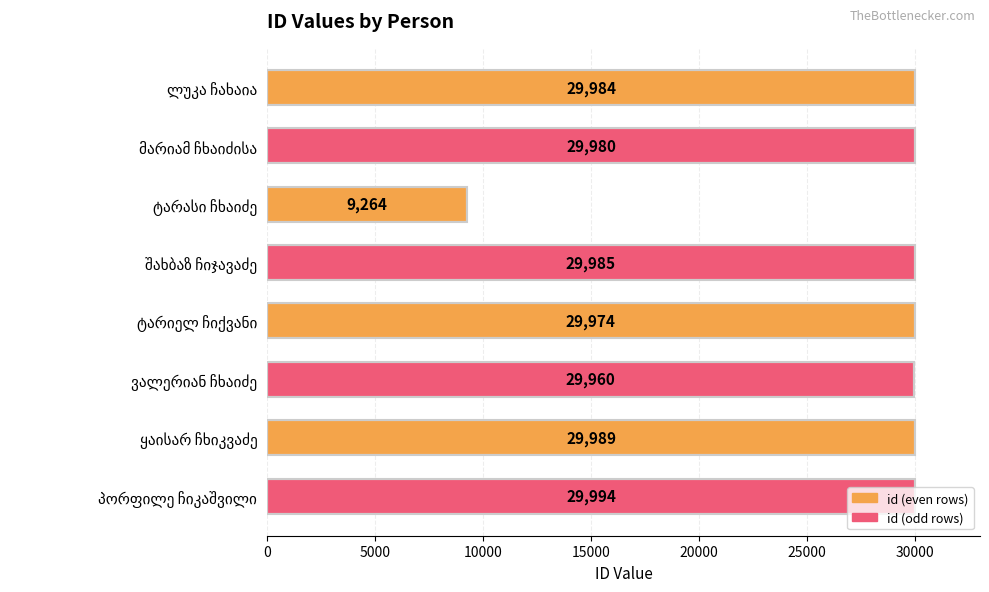

What is the difference between the maximum and minimum values?

20730